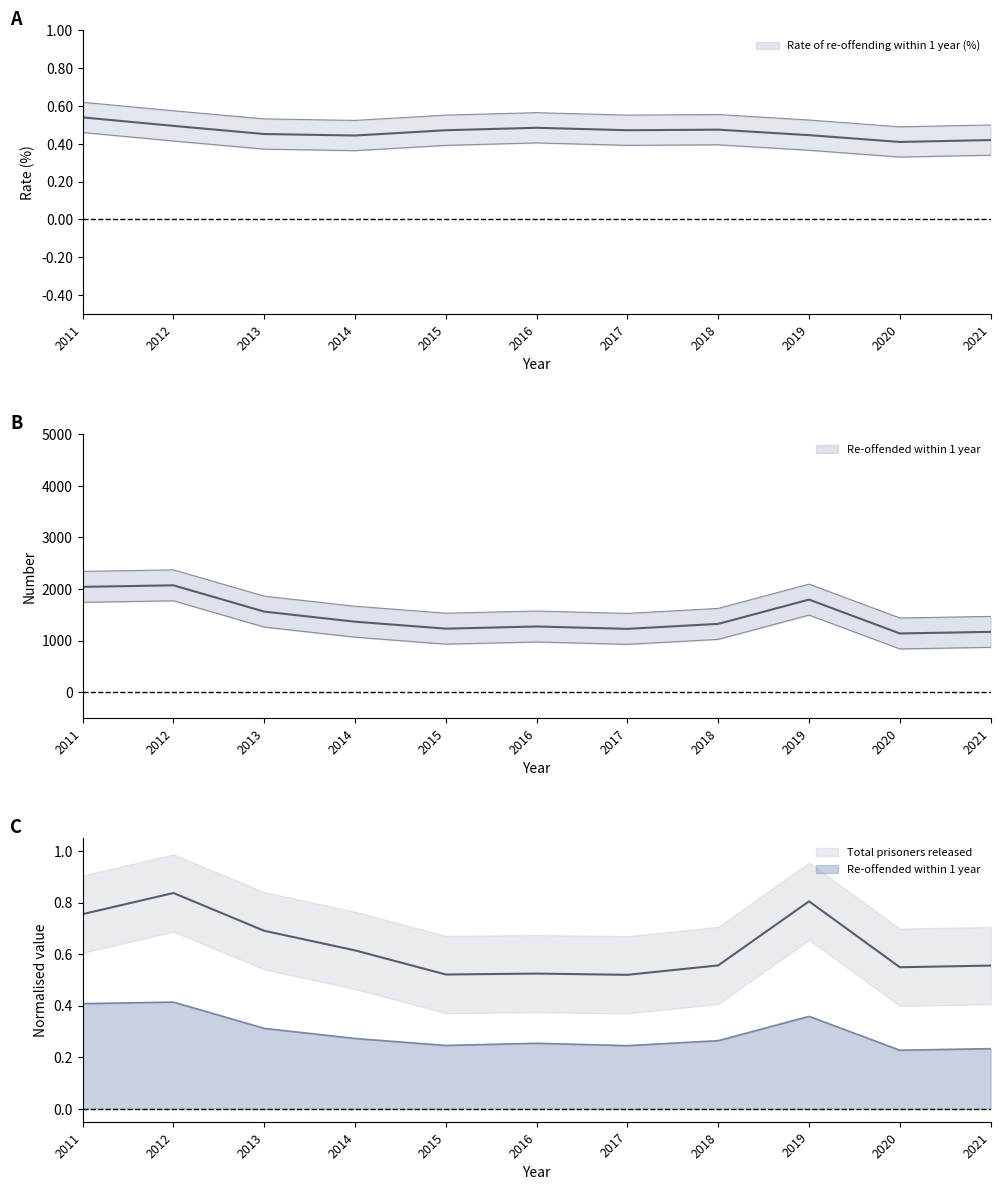

Reading left to right, list all the values displayed in this chart.

Re-offended within 1 year: 2041.0	2071.0	1561.0	1365.0	1230.0	1272.0	1226.0	1323.0	1794.0	1137.0	1168.0
Total prisoners released: 0.8	0.8	0.7	0.6	0.5	0.5	0.5	0.6	0.8	0.5	0.6
Rate of re-offending within 1 year (%): 0.5	0.5	0.5	0.4	0.5	0.5	0.5	0.5	0.4	0.4	0.4